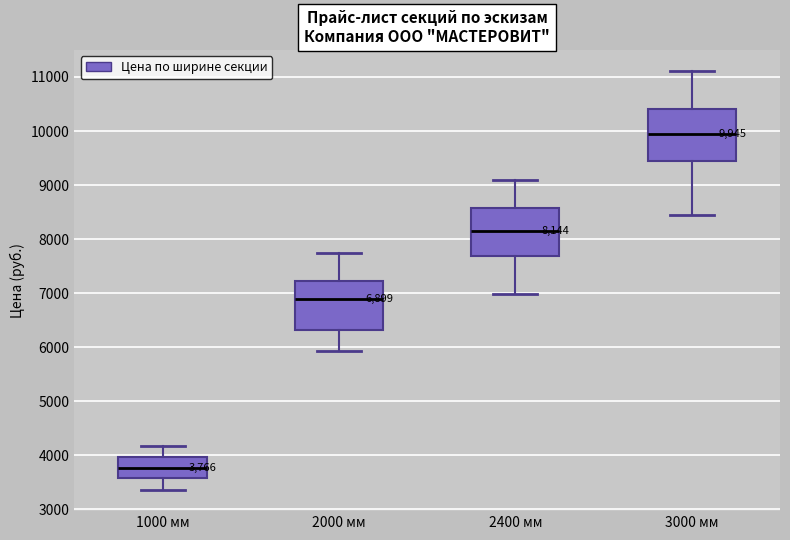

Which box's median line is the lowest?

1000 мм